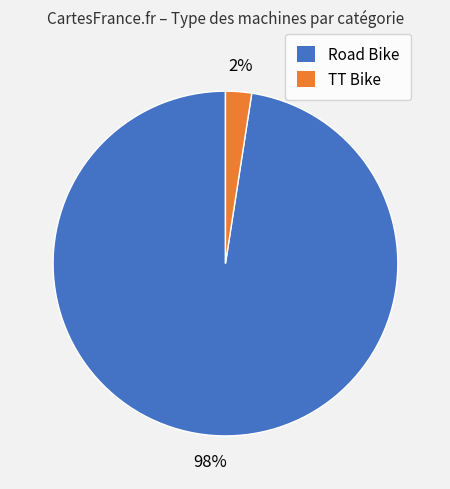

Is it true that TT Bike is 2% of the pie?

True